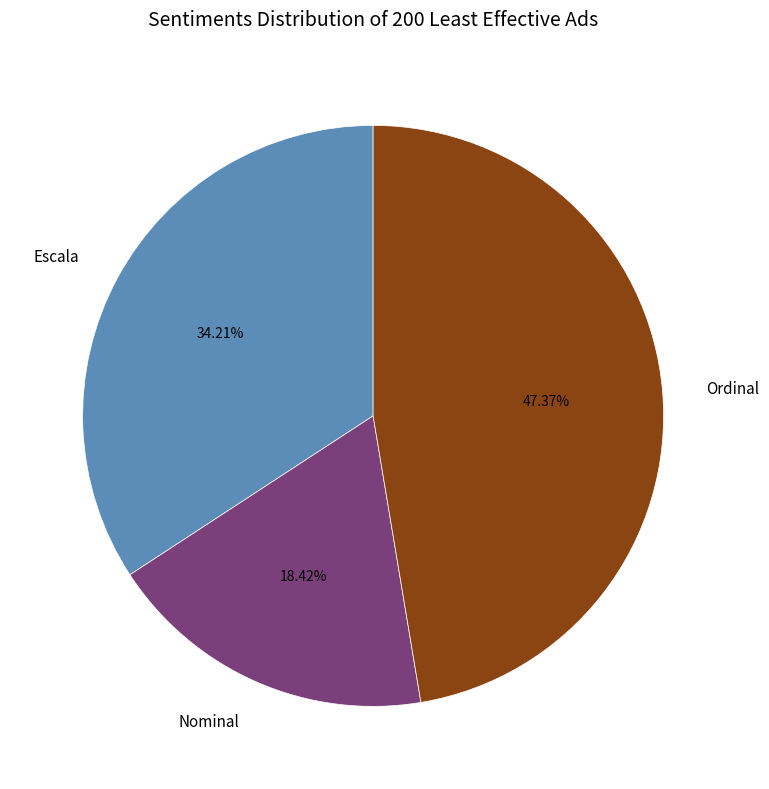

Do Escala and Nominal together represent more than half of the pie?

Yes